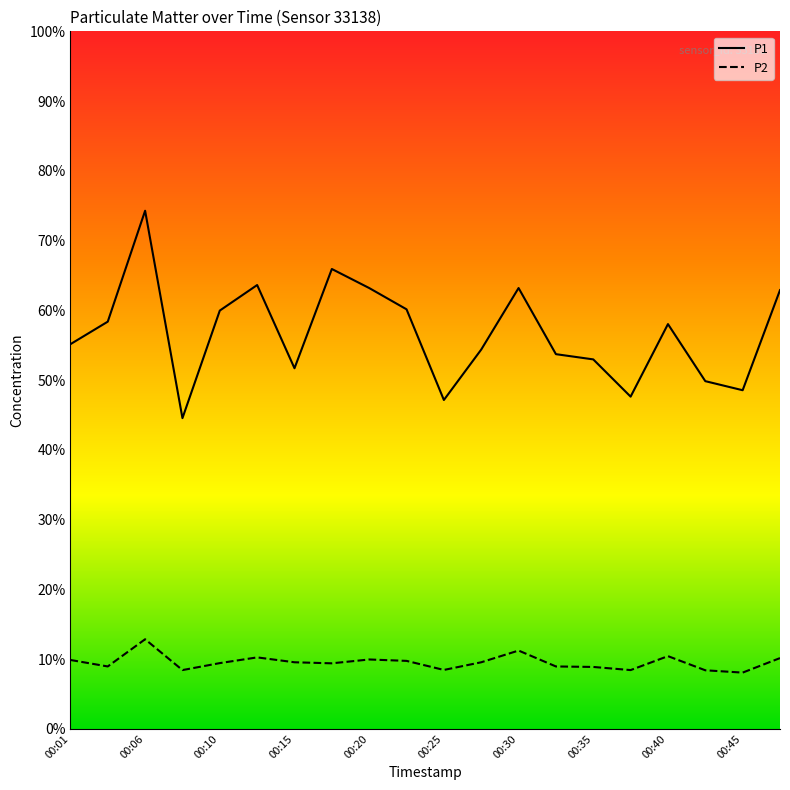

Does the chart display data point markers on the line(s)?

No